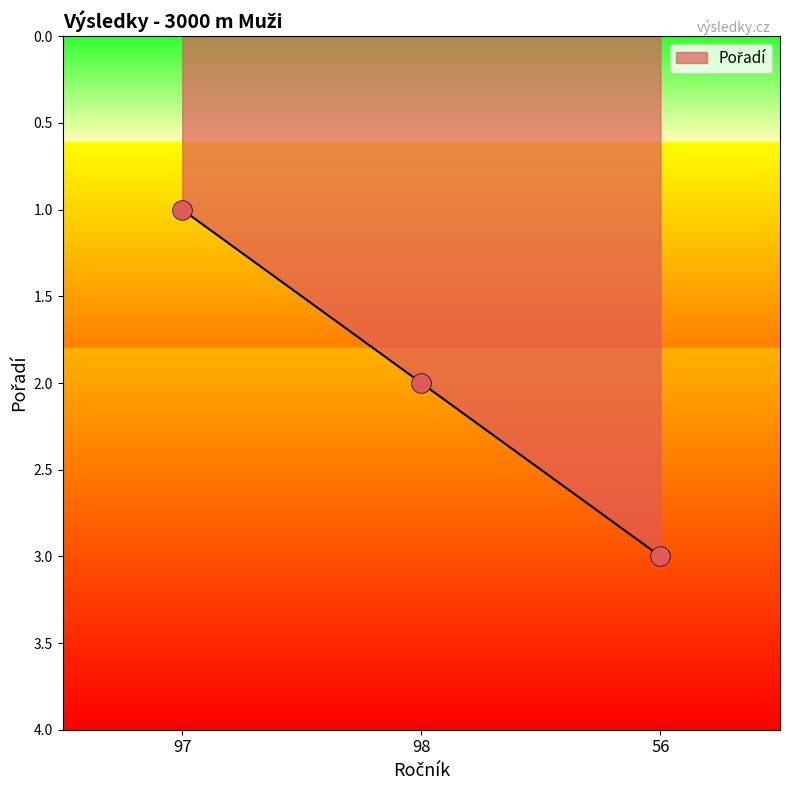

What is the change in value from 98 to 56?

+1